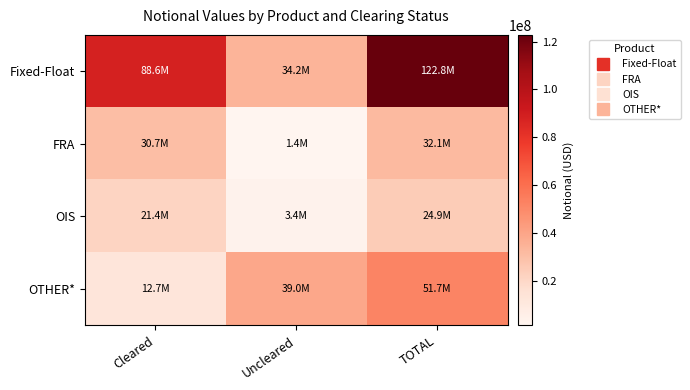

Which category has the lowest value across all series?

Uncleared